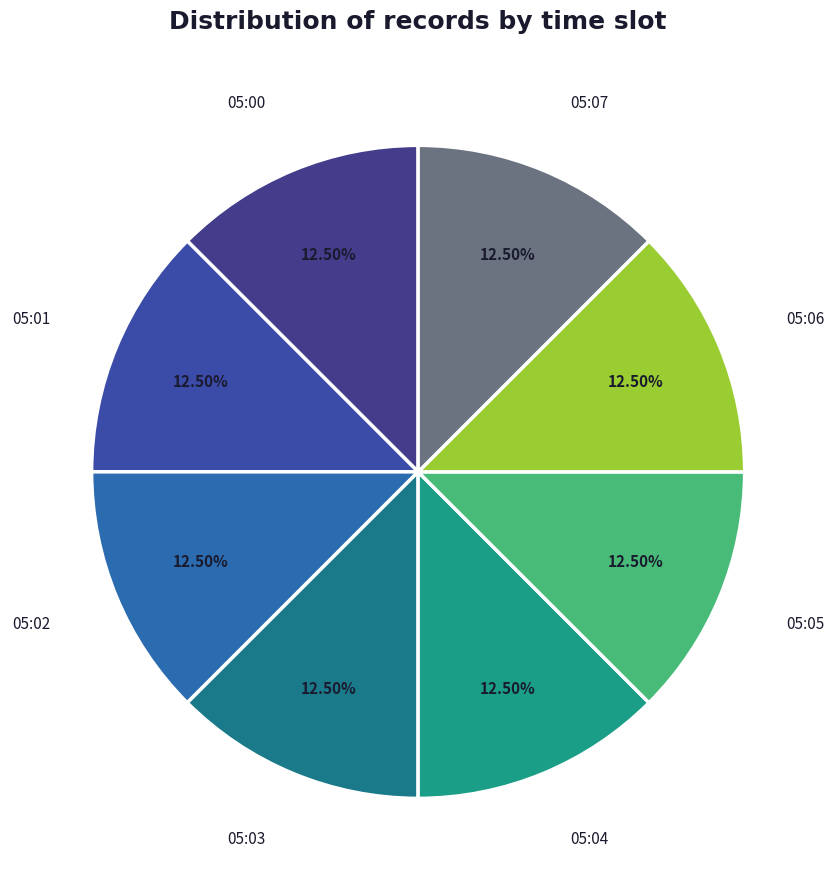

Is there a majority slice in this chart?

No